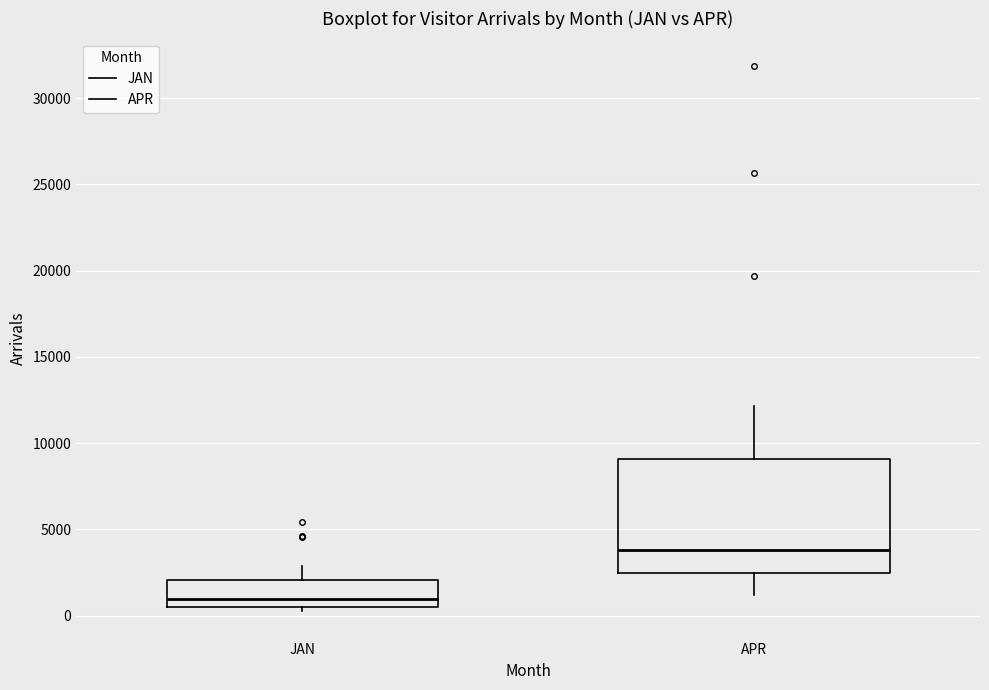

Reading left to right, transcribe this box plot: for each box, give where its median line is, the range the box spans, and where its two whiskers end, as read against the y-axis. The values are not printed on the chart, so give them approximately, as read against the axis.

JAN: median 1000, box 500 to 2000, whiskers 500 (just below the box's lower edge) to 3000
APR: median 4000, box 2500 to 9000, whiskers 1000 to 12000